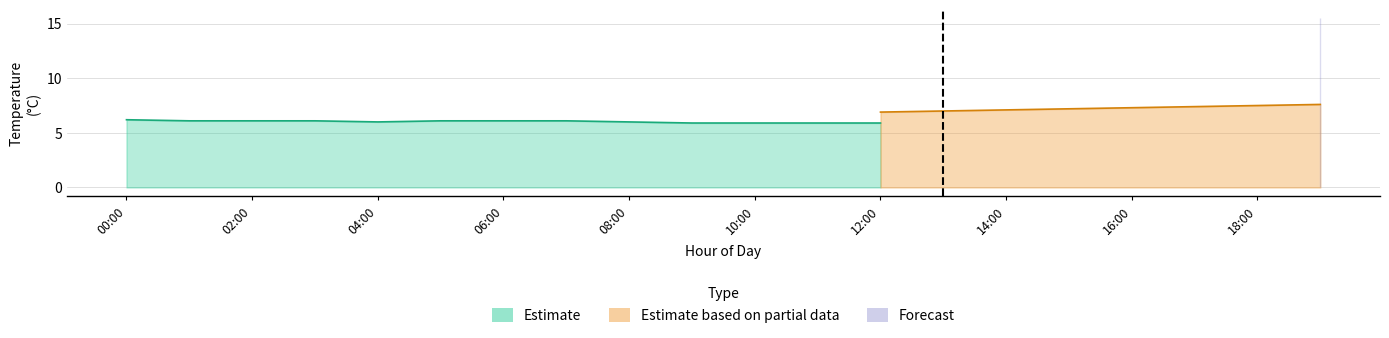

How many interior local valleys does the Estimate series have?

1